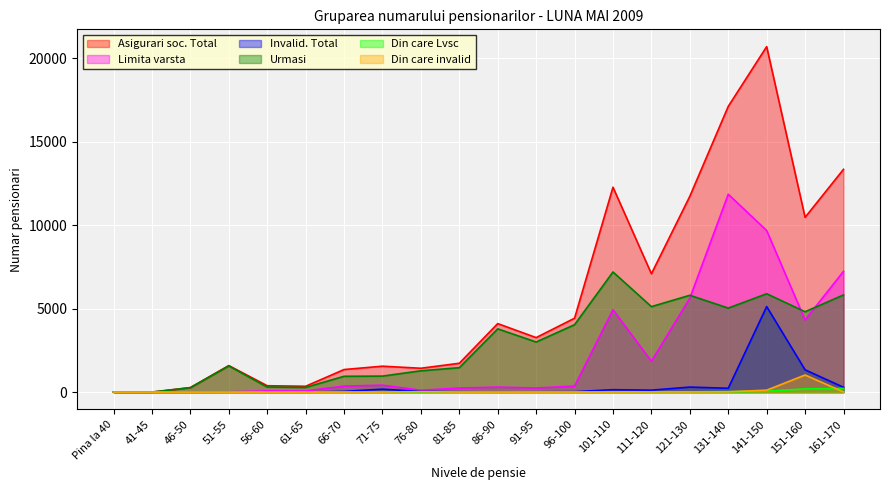

At which label does Urmasi reach its peak?

101-110